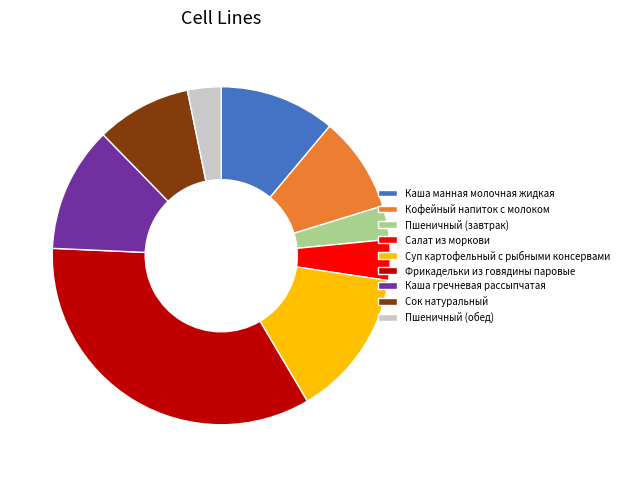

Which category has the biggest portion of the pie?

Фрикадельки из говядины паровые